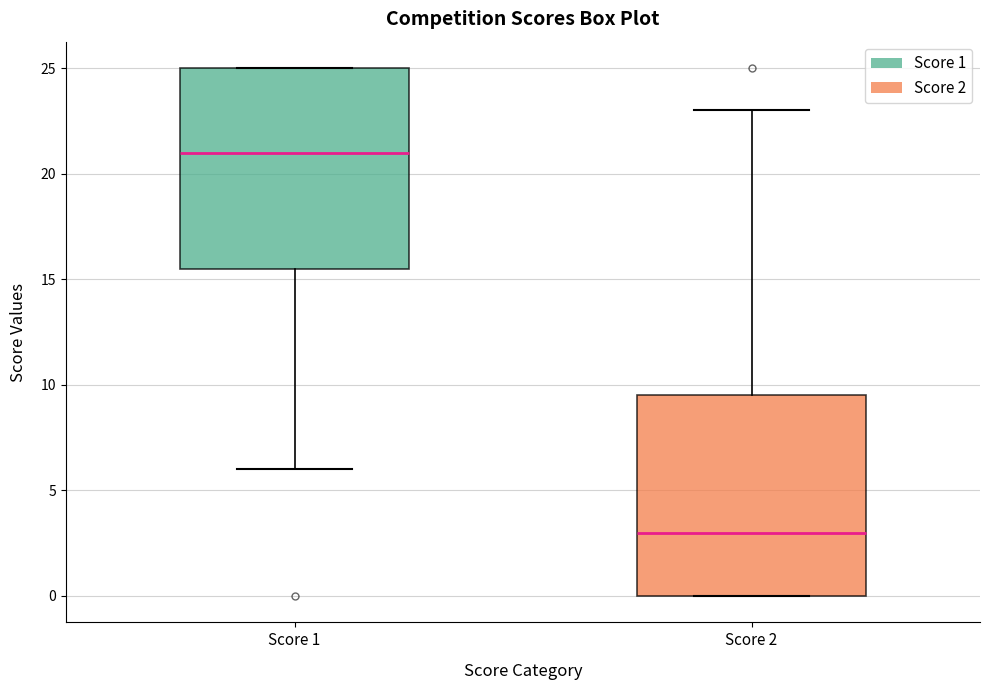

Reading left to right, transcribe this box plot: for each box, give where its median line is, the range the box spans, and where its two whiskers end, as read against the y-axis. The values are not printed on the chart, so give them approximately, as read against the axis.

Score 1: median 21.0, box 15.5 to 25.0, whiskers 6.0 to 25.0
Score 2: median 3.0, box 0.0 to 9.5, whiskers 0.0 to 23.0